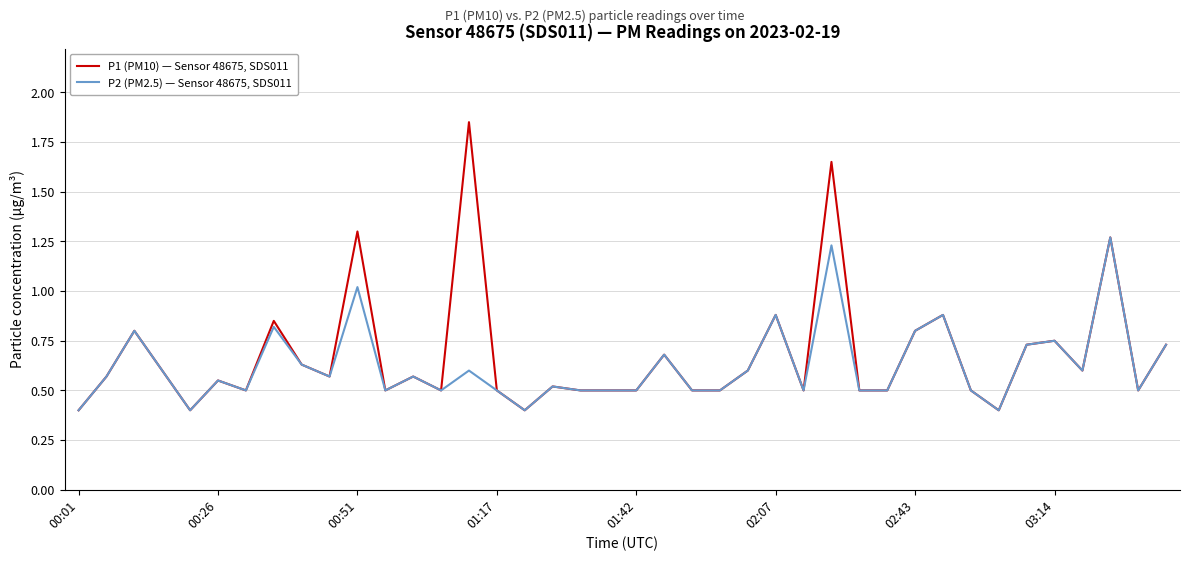

True or false: P1 (PM10) — Sensor 48675, SDS011 has more than 0 interior local peaks.

True